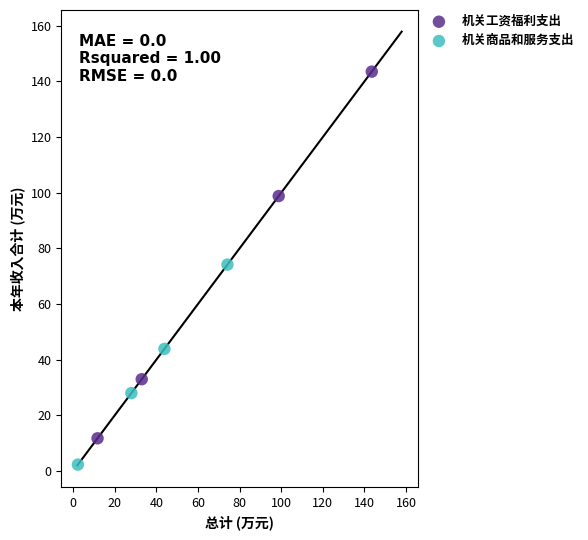

Which series has the widest spread of Y values?

机关工资福利支出